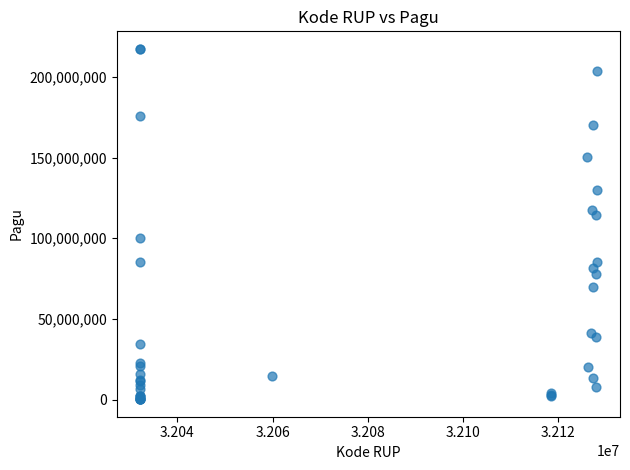

What Y value in the scatter plot is closest to 108830000?

114296000